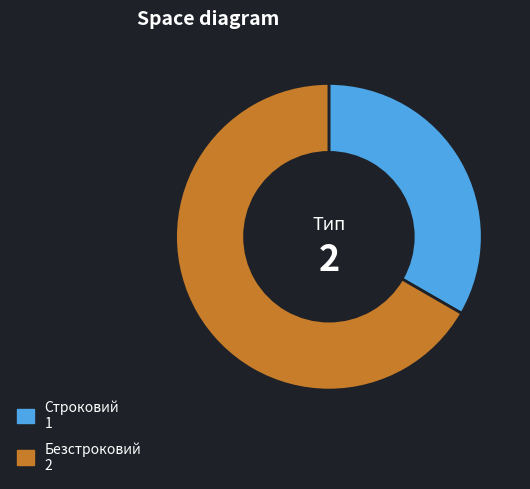

Is there any slice that represents more than half of the pie?

Yes